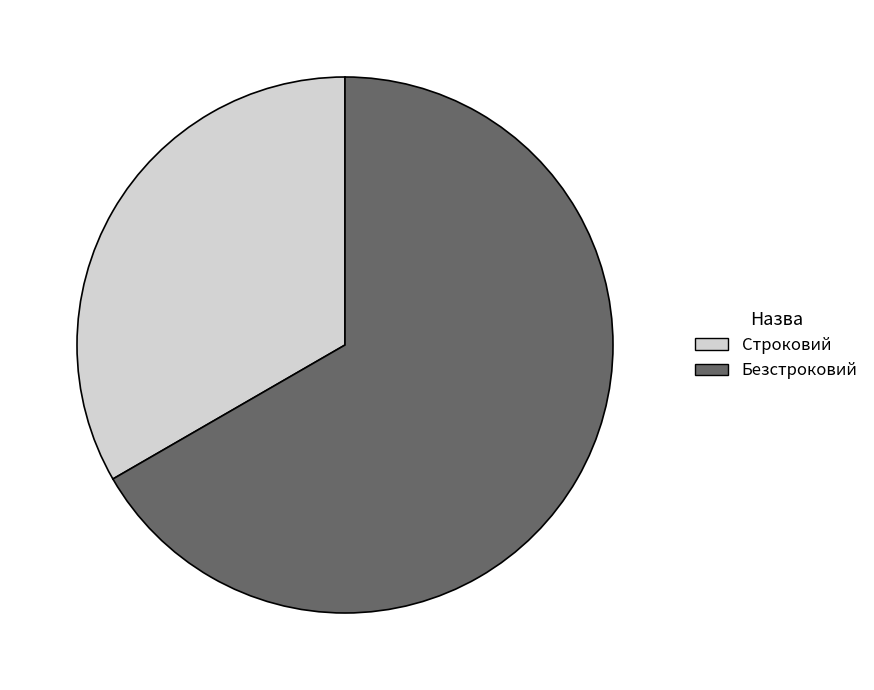

Which category has the smallest portion of the pie?

Строковий